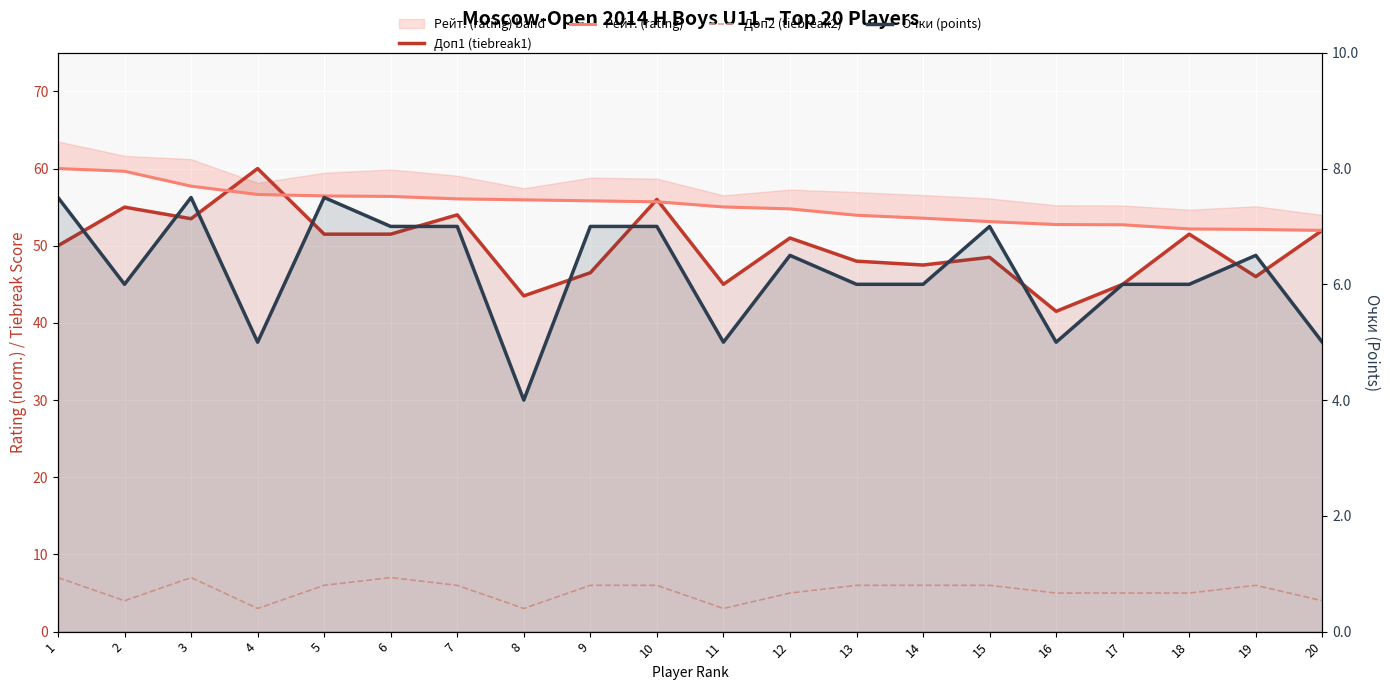

True or false: Очки (points) has a value of 7.9 at 20.

False